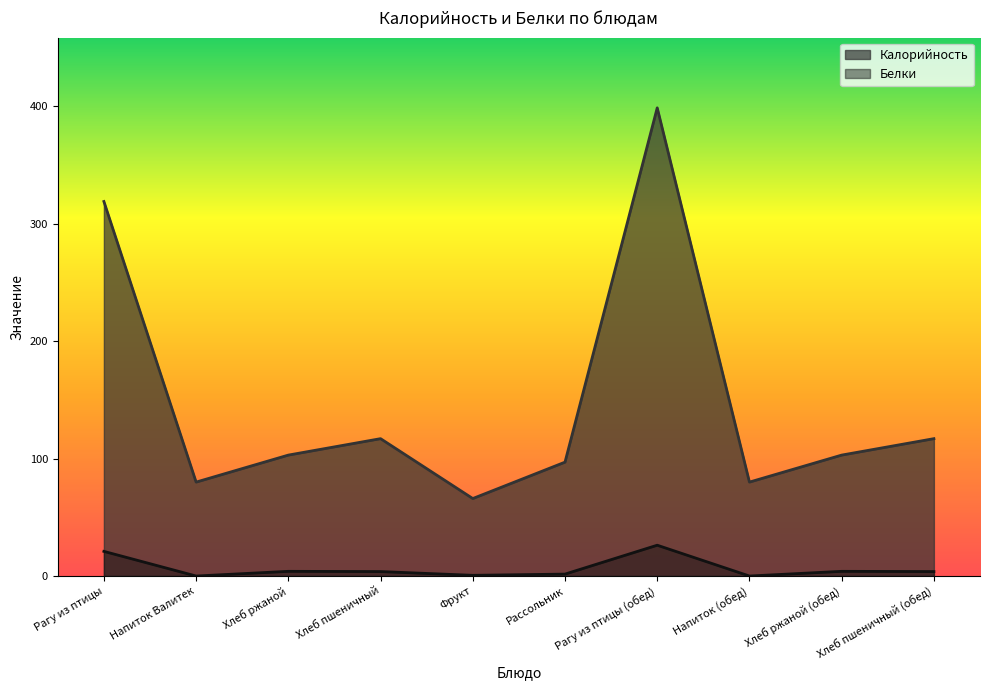

Reading left to right, transcribe all the data shown in this chart.

Калорийность: 319.0	80.0	103.0	117.0	66.0	97.0	398.8	80.0	103.0	117.0
Белки: 21.0	0.0	4.0	3.8	0.6	1.6	26.2	0.0	4.0	3.8